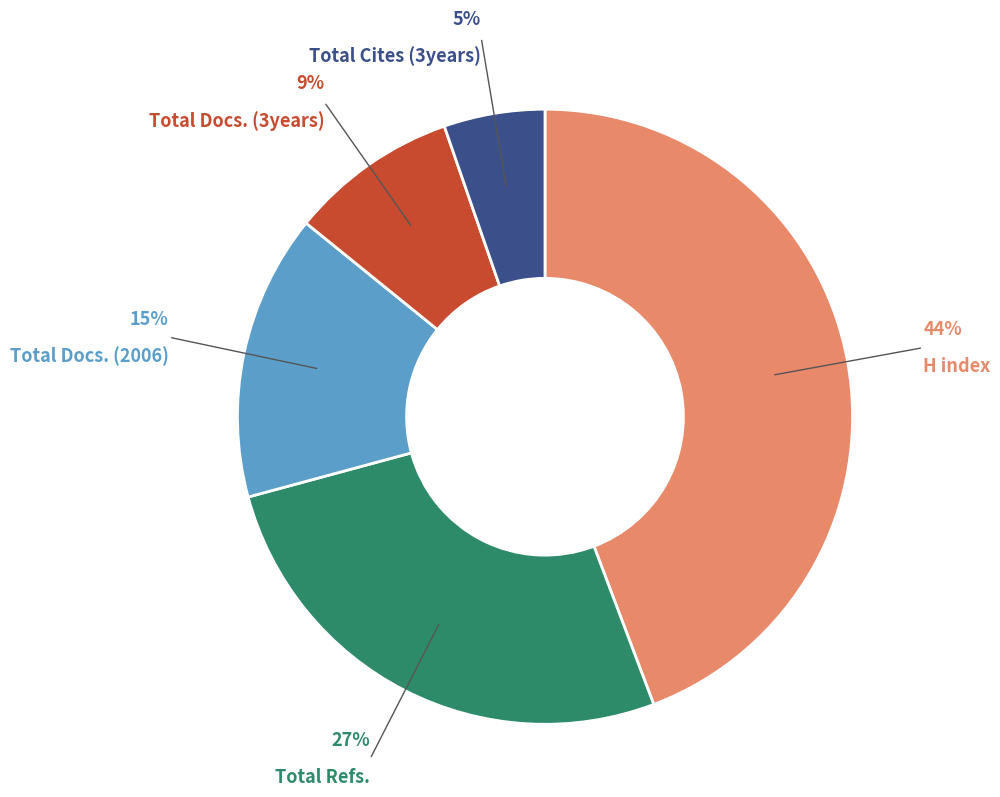

What is the largest slice in the pie chart?

H index